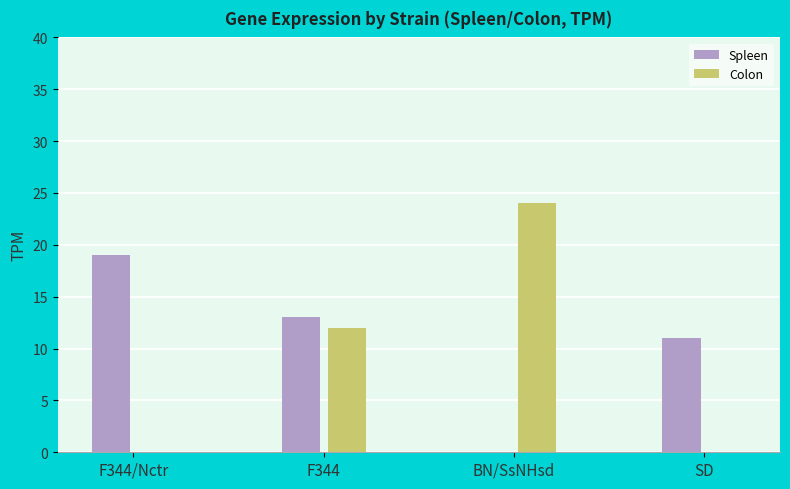

Which series has the largest total across all categories?

Spleen